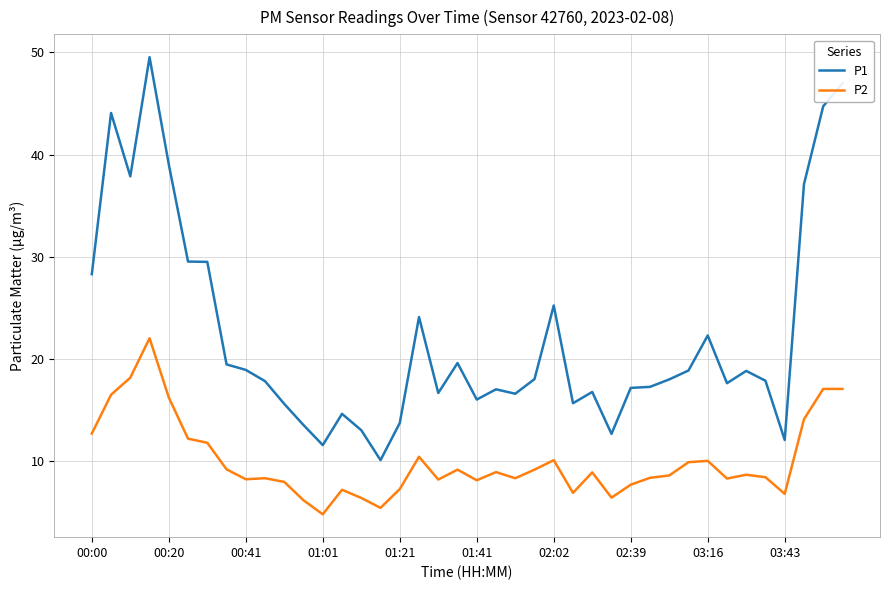

Does the chart display data point markers on the line(s)?

No